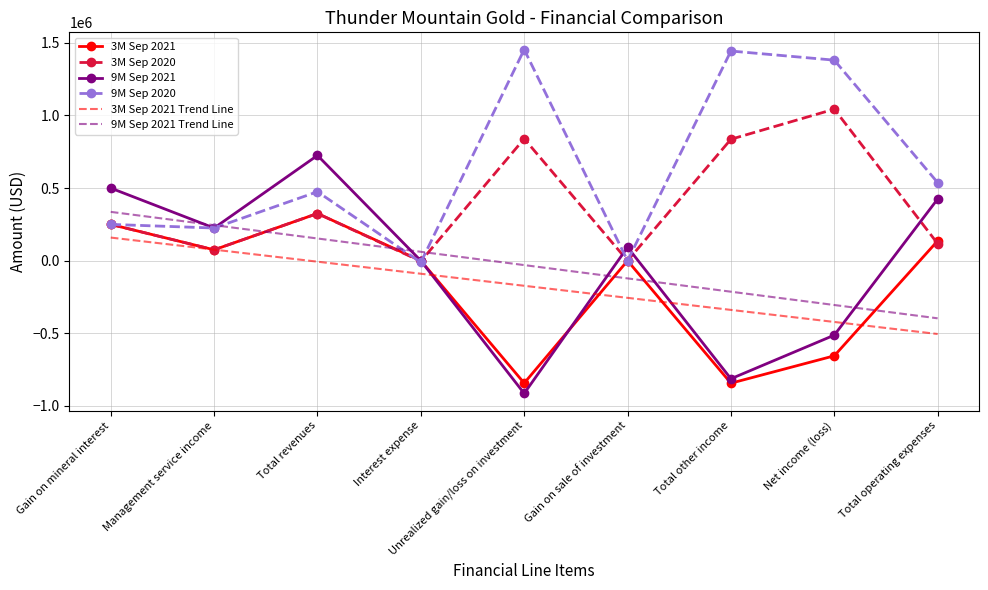

What is the maximum value for 9M Sep 2020?

1454058.0